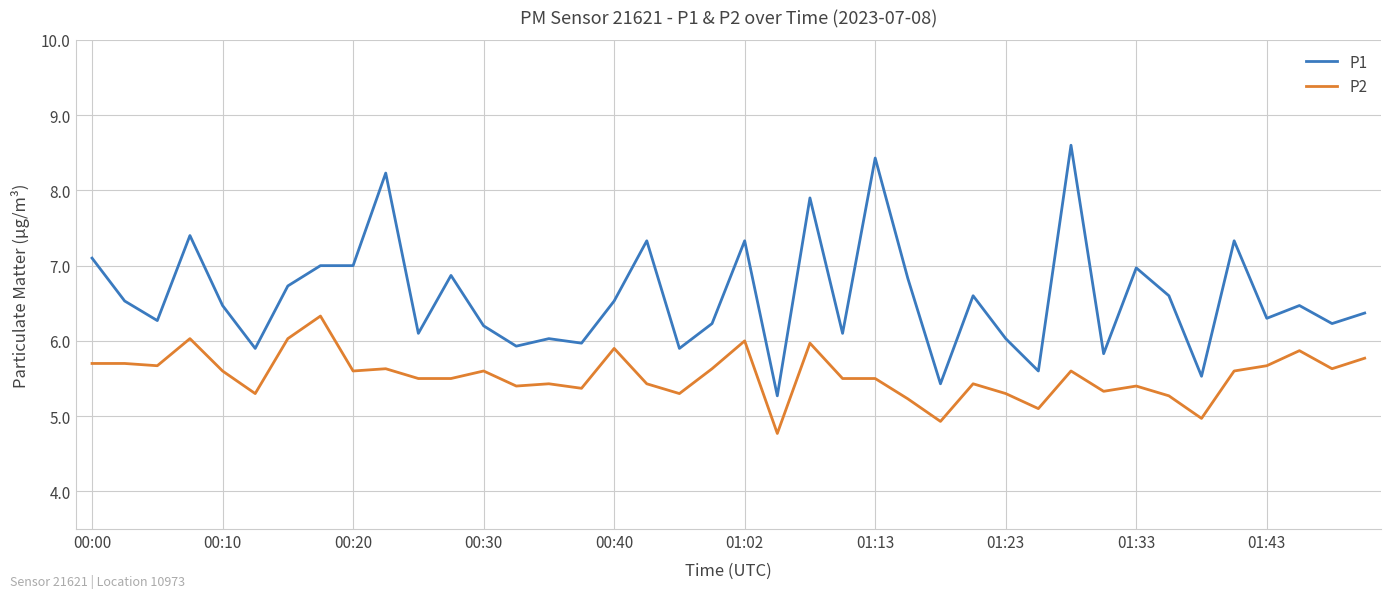

Which series has the largest total across all categories?

P1